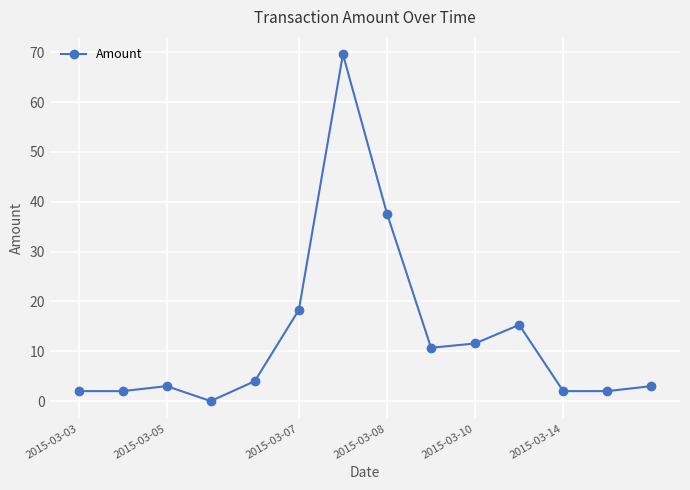

How many data points are less than 4?

7